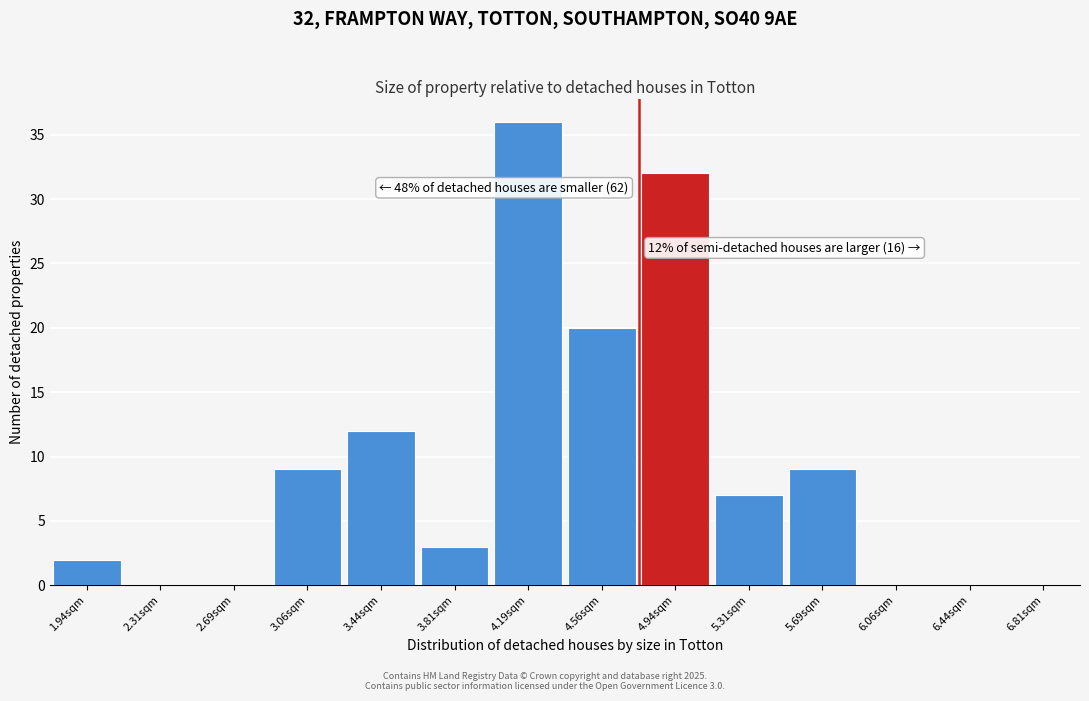

Which range on the x-axis has the tallest bar?

4.000 to 4.375